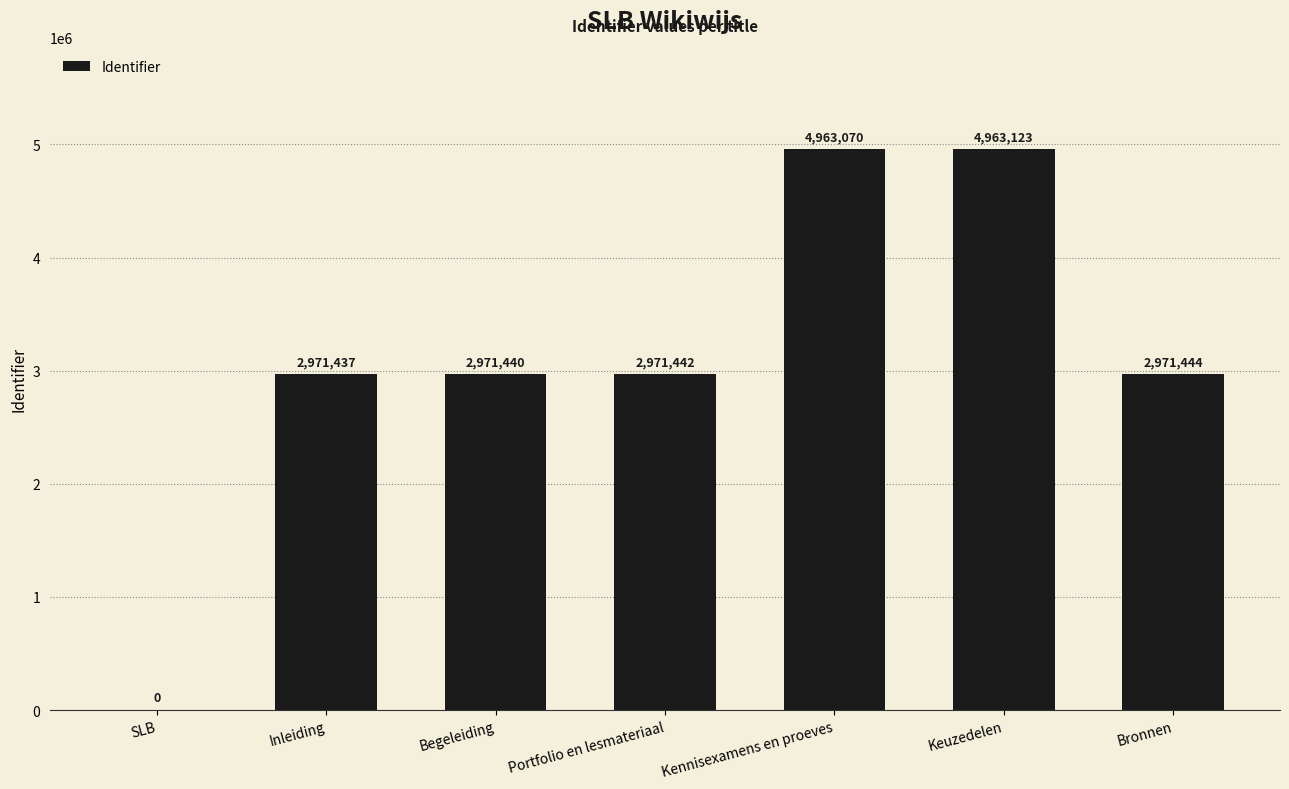

Count the number of data series in this chart.

1